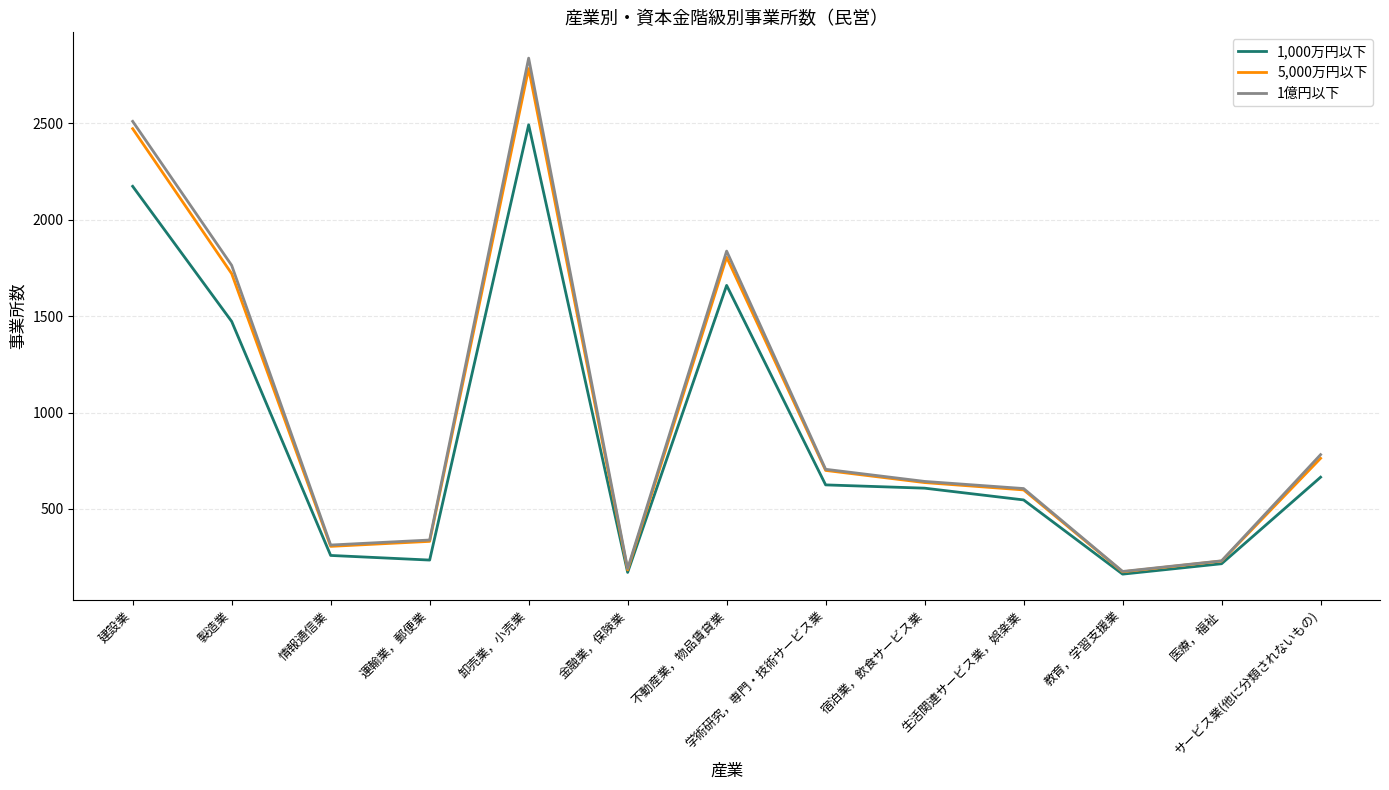

What position from the right is 不動産業，物品賃貸業?

7